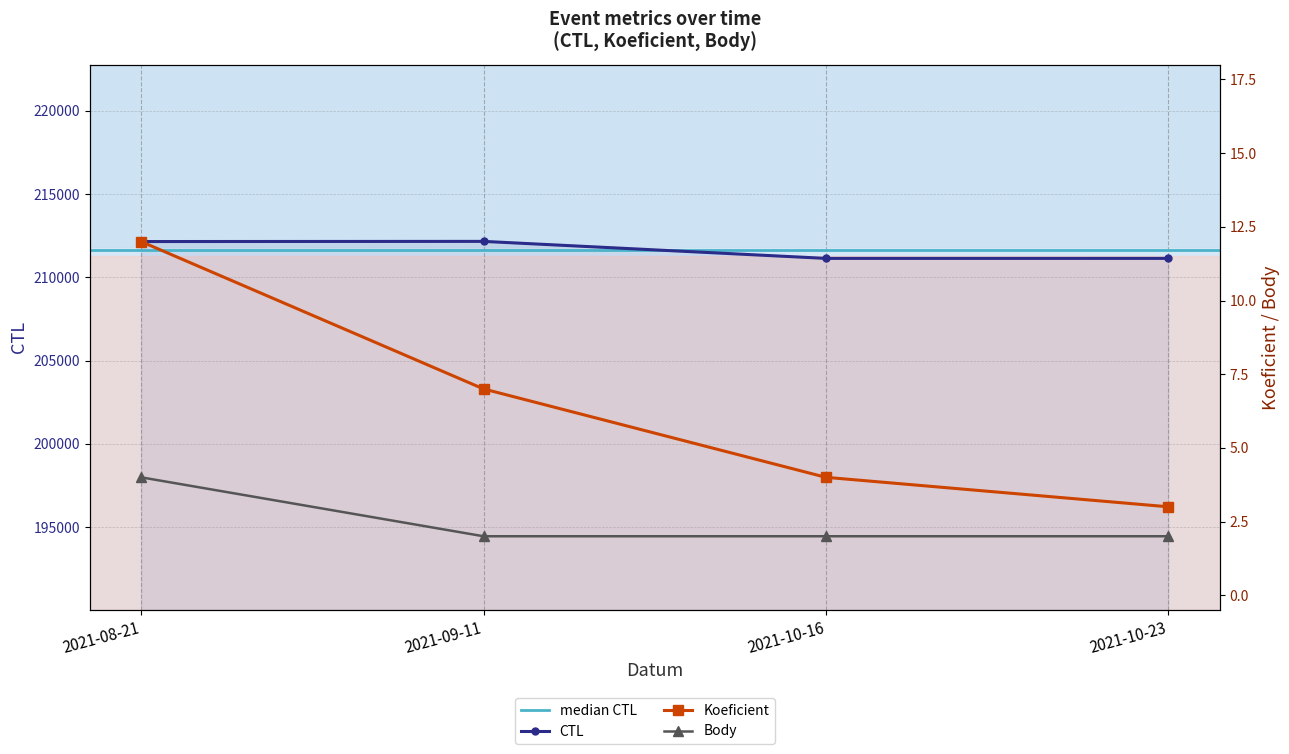

The value of Koeficient at 2021-10-16 is 6. True or false?

False